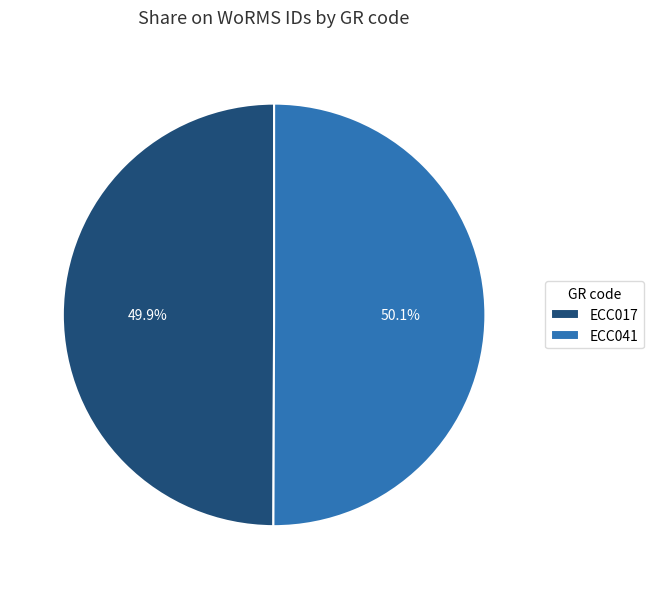

What percentage do ECC017 and ECC041 together represent?

100.0%